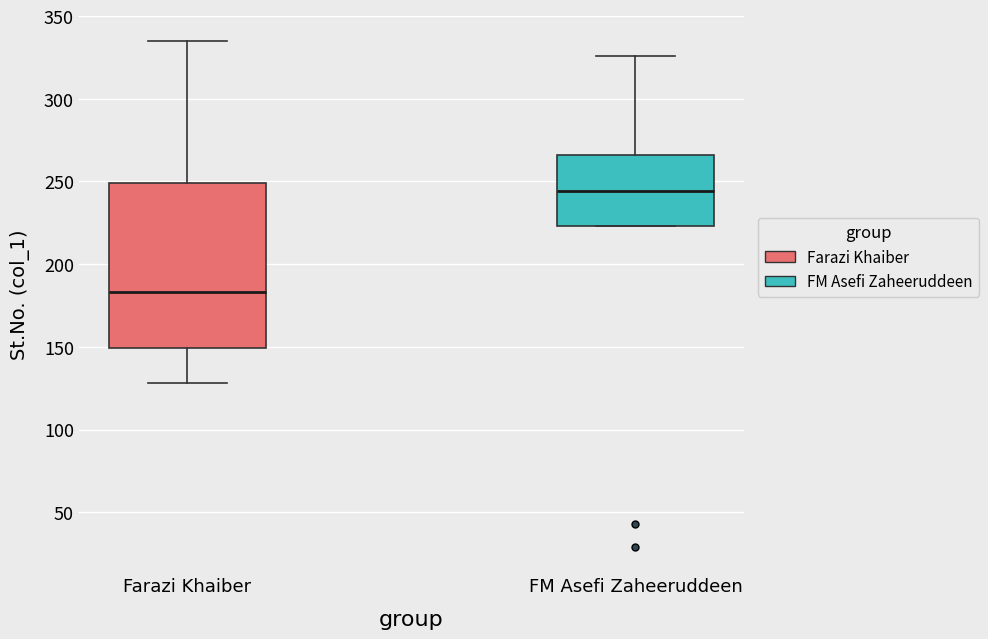

Reading left to right, read every box against the y-axis: the position of its median line, the range the box covers, and the ends of its whiskers. The values are not printed on the chart, so give them approximately, as read against the axis.

Farazi Khaiber: median 185, box 150 to 250, whiskers 130 to 335
FM Asefi Zaheeruddeen: median 245, box 225 to 265, whiskers 225 to 325